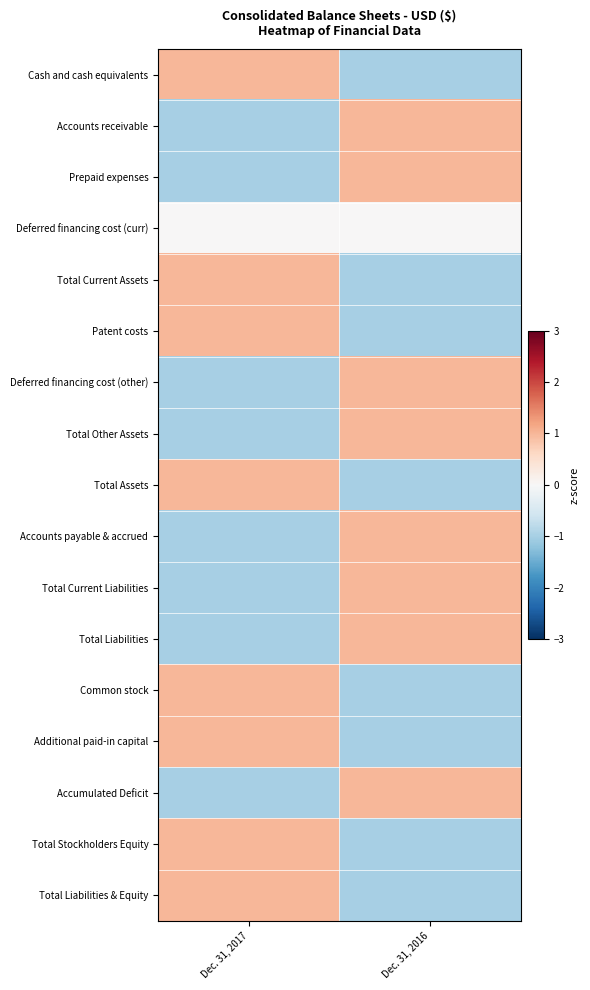

Reading left to right, transcribe all the data shown in this chart.

Cash and cash equivalents: Dec. 31, 2017=1	Dec. 31, 2016=-1
Accounts receivable: Dec. 31, 2017=-1	Dec. 31, 2016=1
Prepaid expenses: Dec. 31, 2017=-1	Dec. 31, 2016=1
Deferred financing cost (curr): Dec. 31, 2017=0	Dec. 31, 2016=0
Total Current Assets: Dec. 31, 2017=1	Dec. 31, 2016=-1
Patent costs: Dec. 31, 2017=1	Dec. 31, 2016=-1
Deferred financing cost (other): Dec. 31, 2017=-1	Dec. 31, 2016=1
Total Other Assets: Dec. 31, 2017=-1	Dec. 31, 2016=1
Total Assets: Dec. 31, 2017=1	Dec. 31, 2016=-1
Accounts payable & accrued: Dec. 31, 2017=-1	Dec. 31, 2016=1
Total Current Liabilities: Dec. 31, 2017=-1	Dec. 31, 2016=1
Total Liabilities: Dec. 31, 2017=-1	Dec. 31, 2016=1
Common stock: Dec. 31, 2017=1	Dec. 31, 2016=-1
Additional paid-in capital: Dec. 31, 2017=1	Dec. 31, 2016=-1
Accumulated Deficit: Dec. 31, 2017=-1	Dec. 31, 2016=1
Total Stockholders Equity: Dec. 31, 2017=1	Dec. 31, 2016=-1
Total Liabilities & Equity: Dec. 31, 2017=1	Dec. 31, 2016=-1